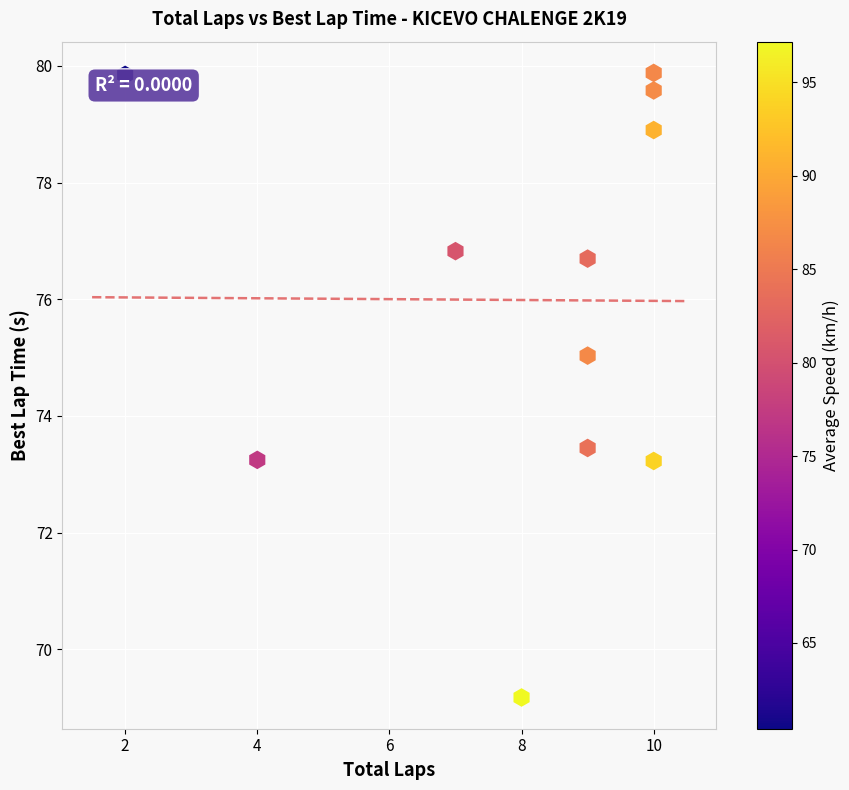

What is the average Y value?

76.0